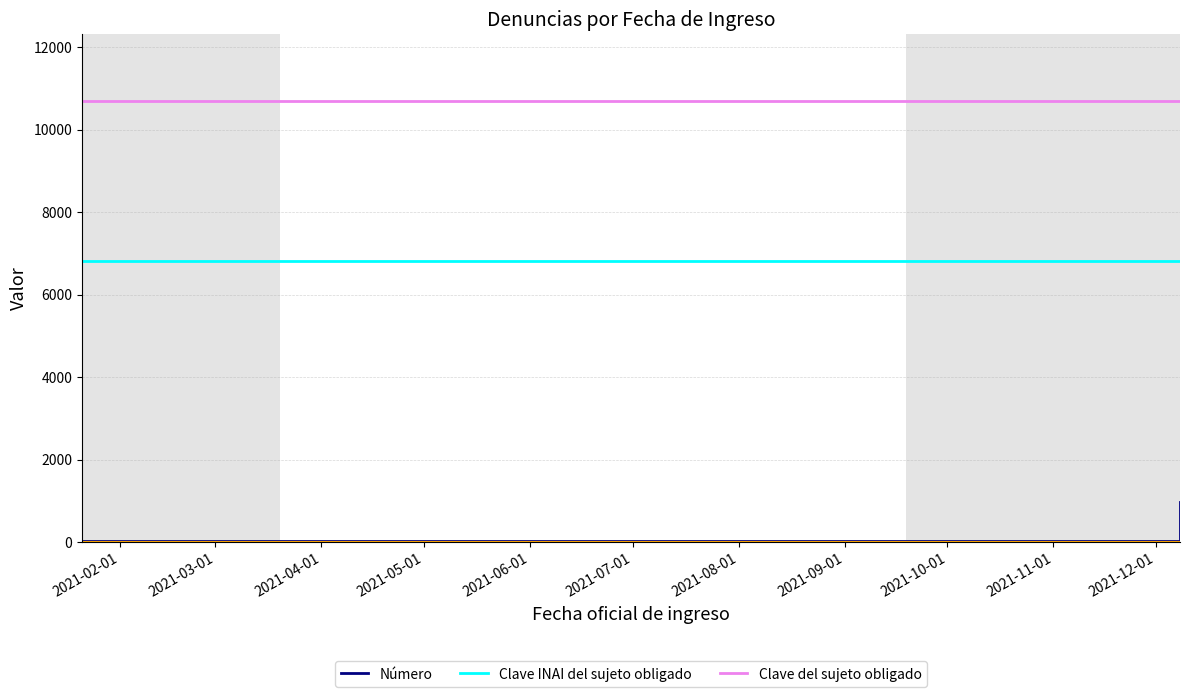

What is the maximum value for Clave INAI del sujeto obligado?

6820